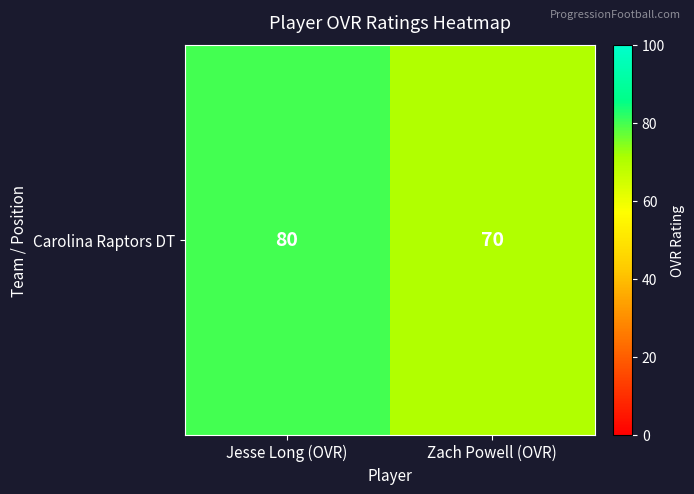

What is the greatest value displayed?

80